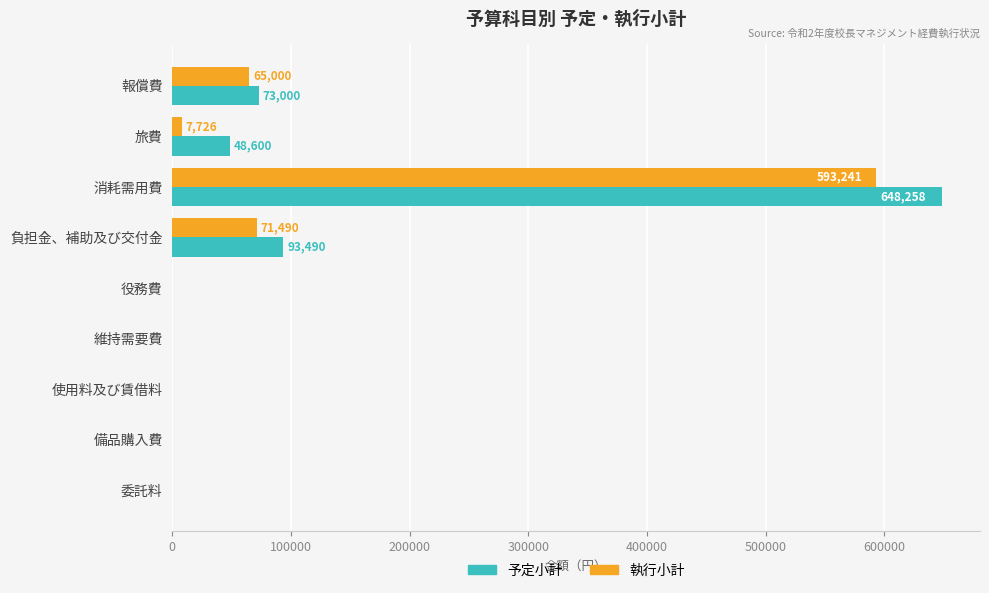

True or false: 執行小計 has a value of 122997 at 負担金、補助及び交付金.

False